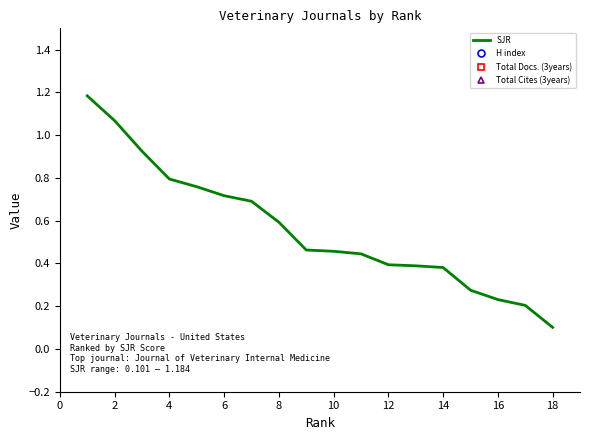

What is the difference between the maximum and minimum values in the H index series?

103.3